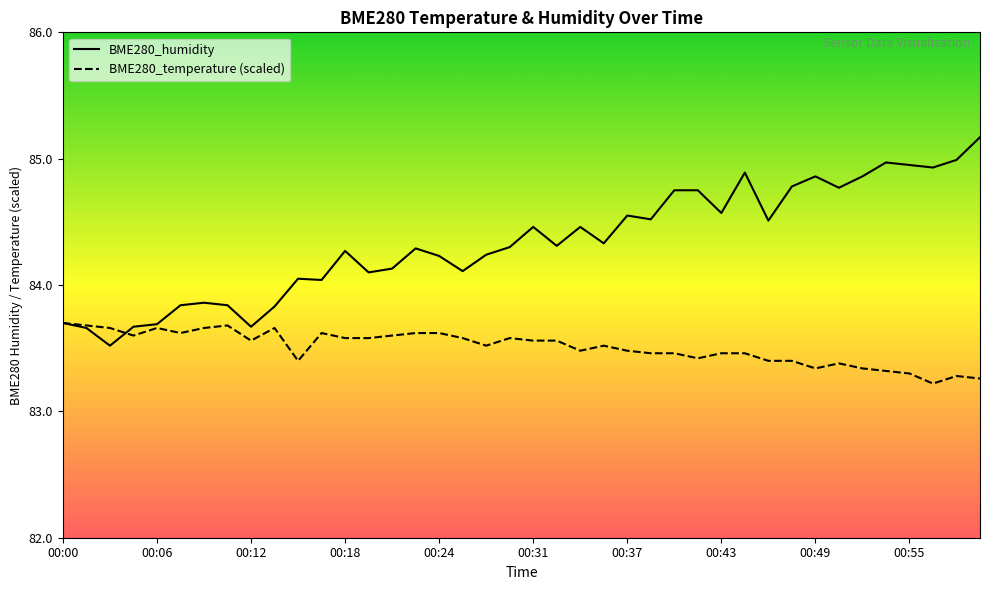

Rank the series by their maximum value, from highest to lowest.

BME280_humidity, BME280_temperature (scaled)